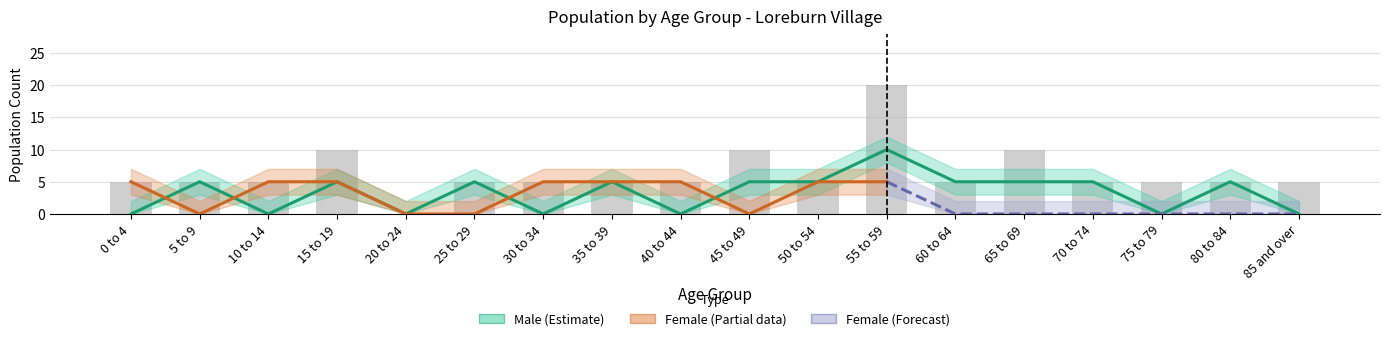

Reading right to left, extract all data points from this chart.

0	5	0	5	5	5	10	5	5	0	5	0	5	0	5	0	5	0